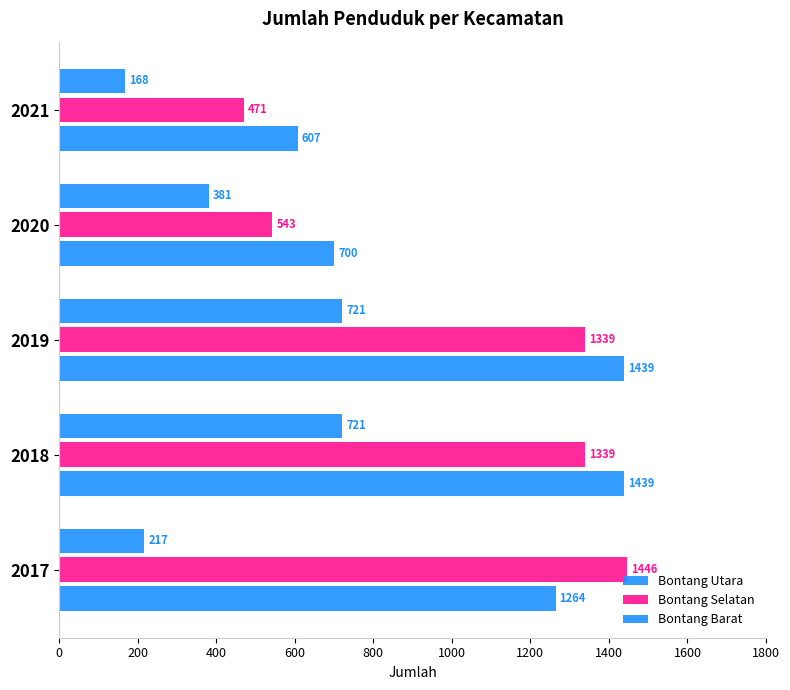

How many series are shown in this chart?

3